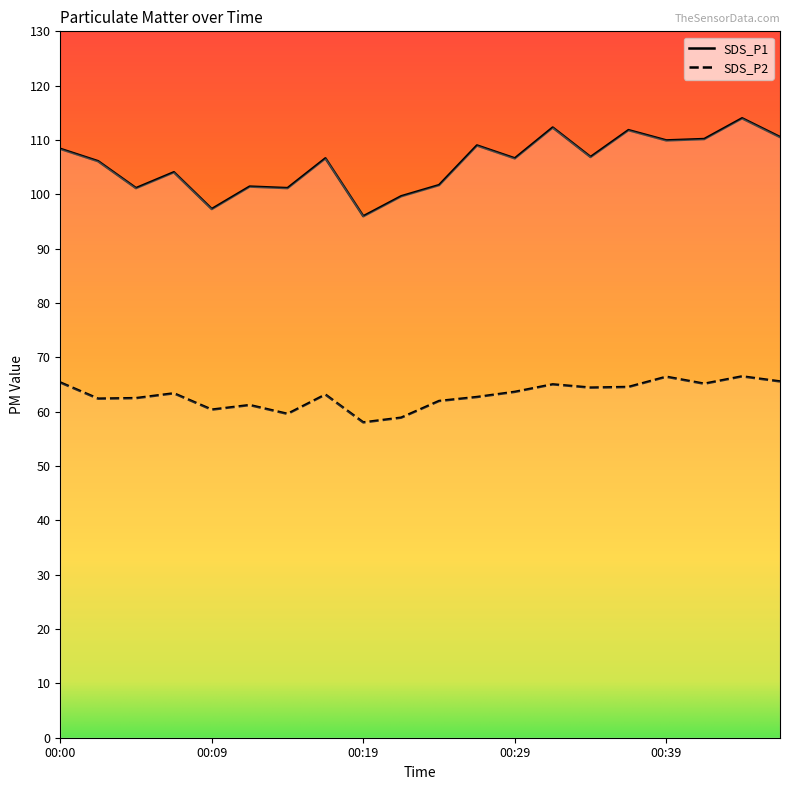

List the series in order of their overall mean, highest first.

SDS_P1, SDS_P2